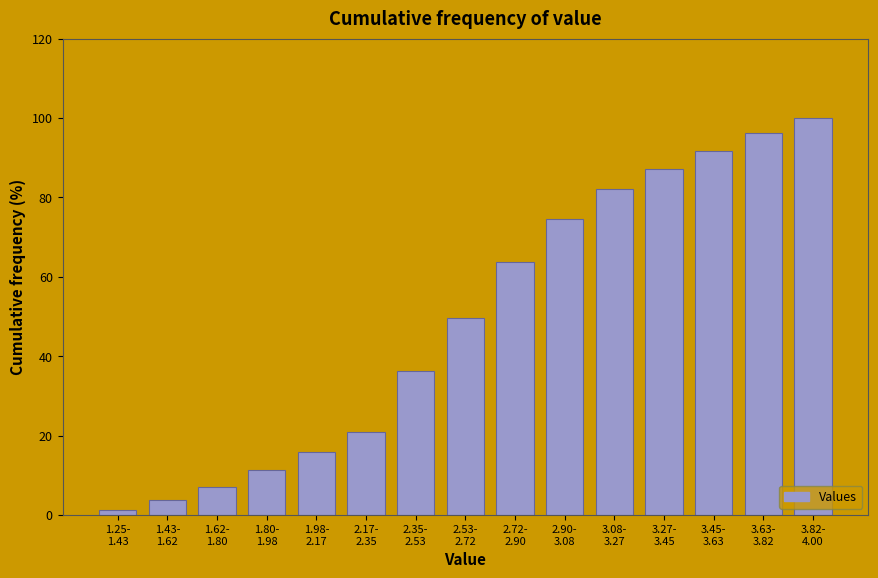

Reading left to right, what are all the values shown in this chart?

1.3	3.8	7.0	11.5	15.9	21.0	36.3	49.7	63.7	74.5	82.2	87.3	91.7	96.2	100.0